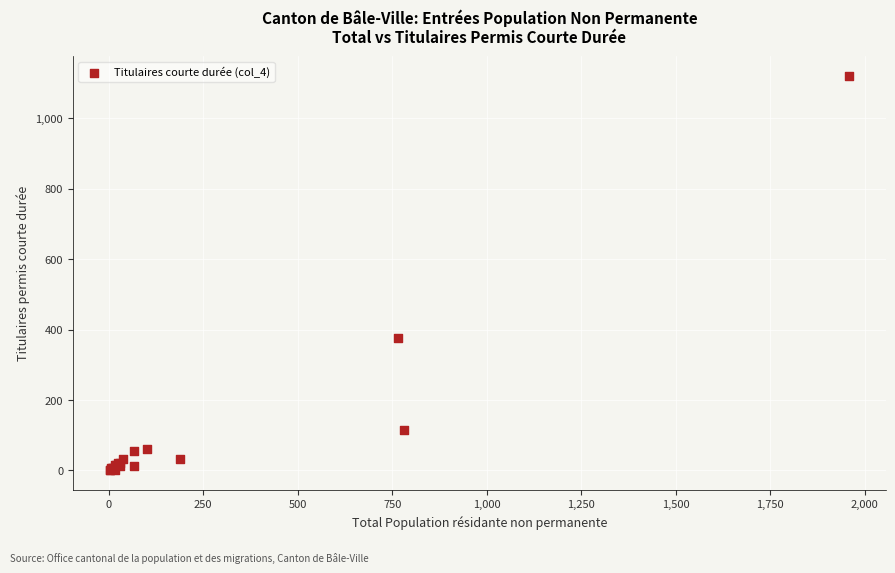

What Y value in the scatter plot is closest to 559?

375